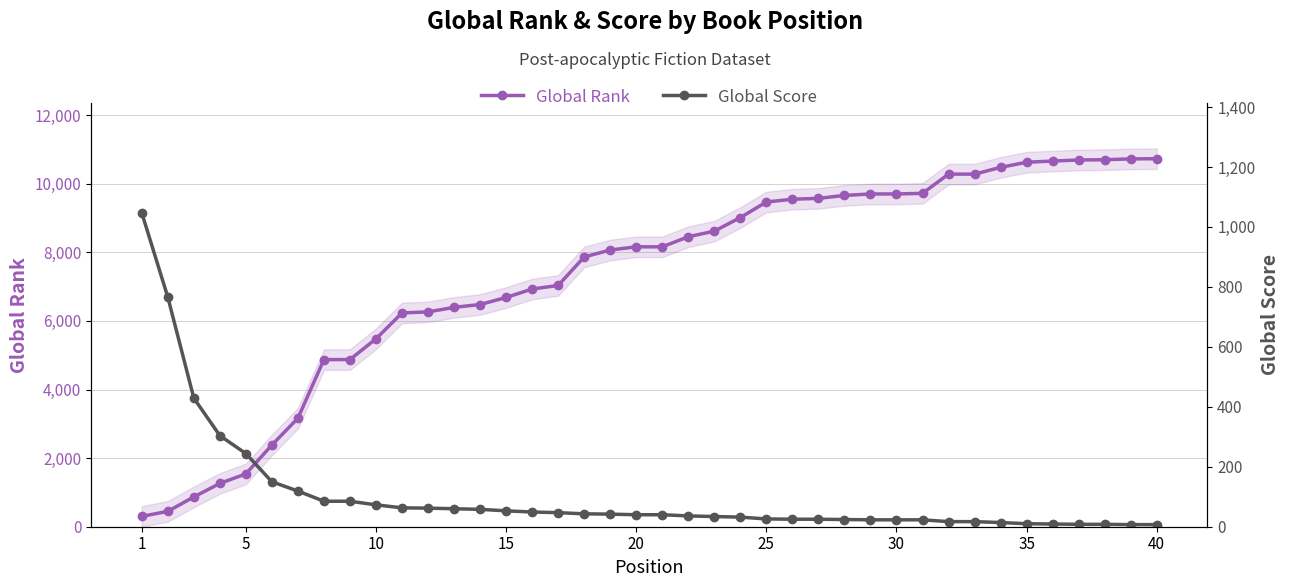

At which label does Global Score first exceed 40?

1